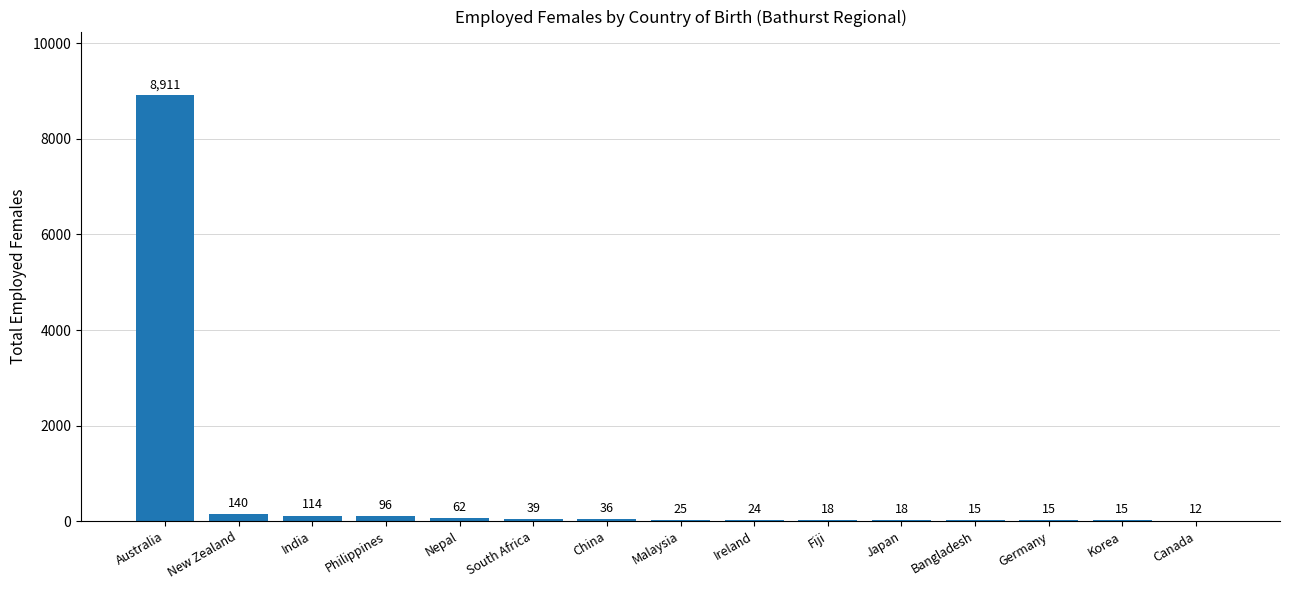

The value at Philippines is 96. True or false?

True